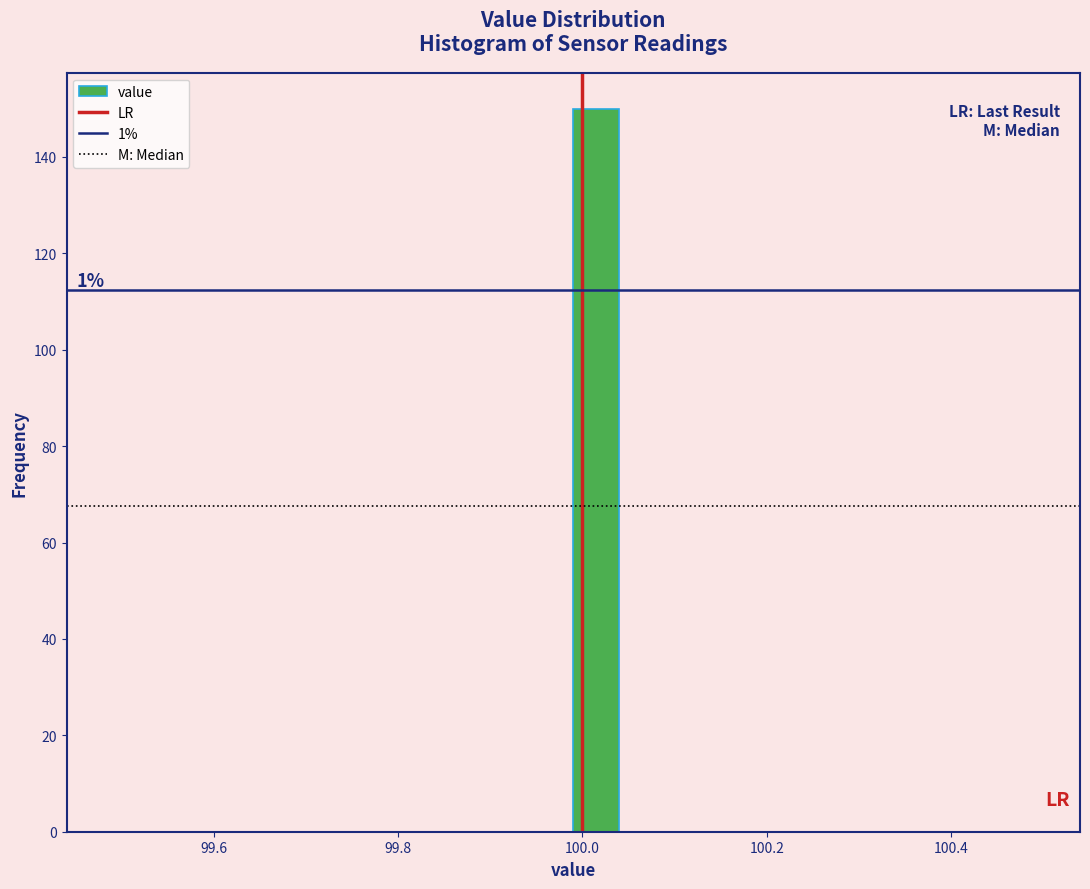

Around what value on the x-axis is the tallest bar? Give the approximate position of its centre, as read against the axis.

100.02